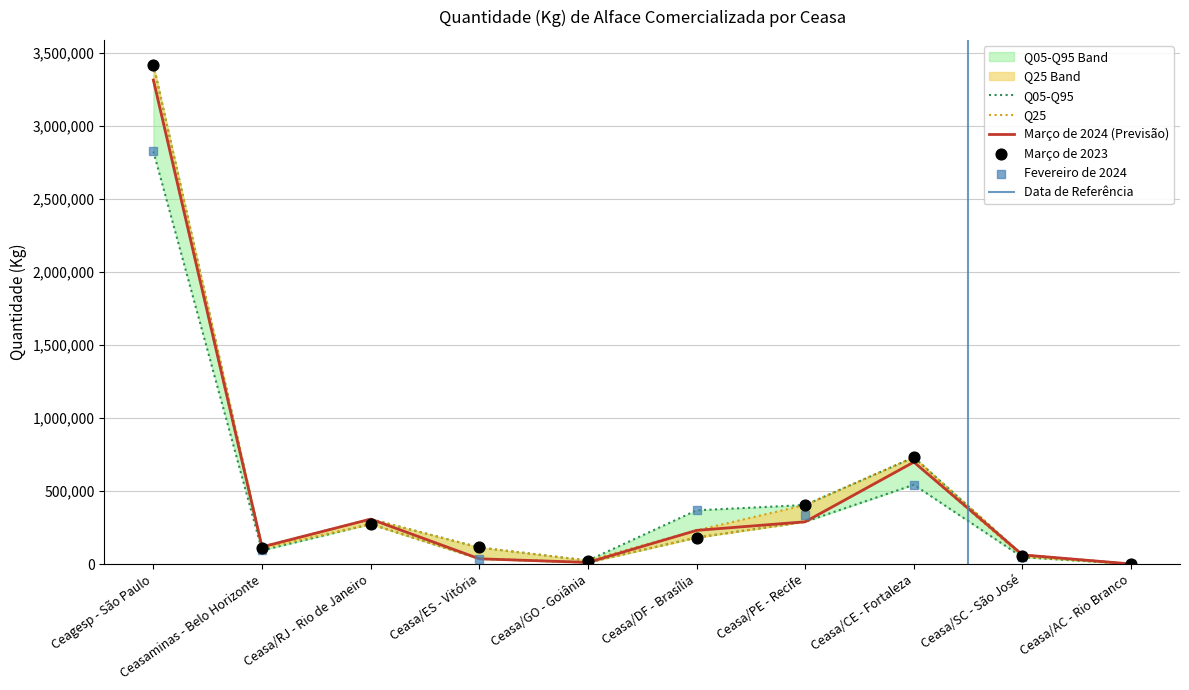

Which series has the largest total across all categories?

Março de 2023